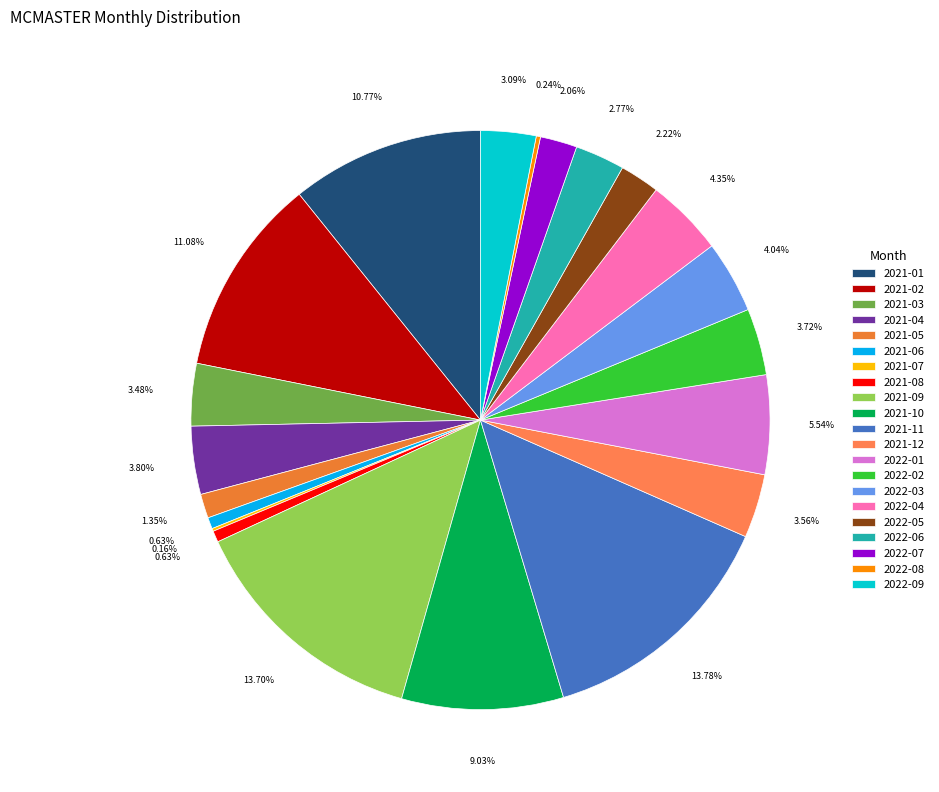

Does 2022-02 account for over 50% of the chart?

No